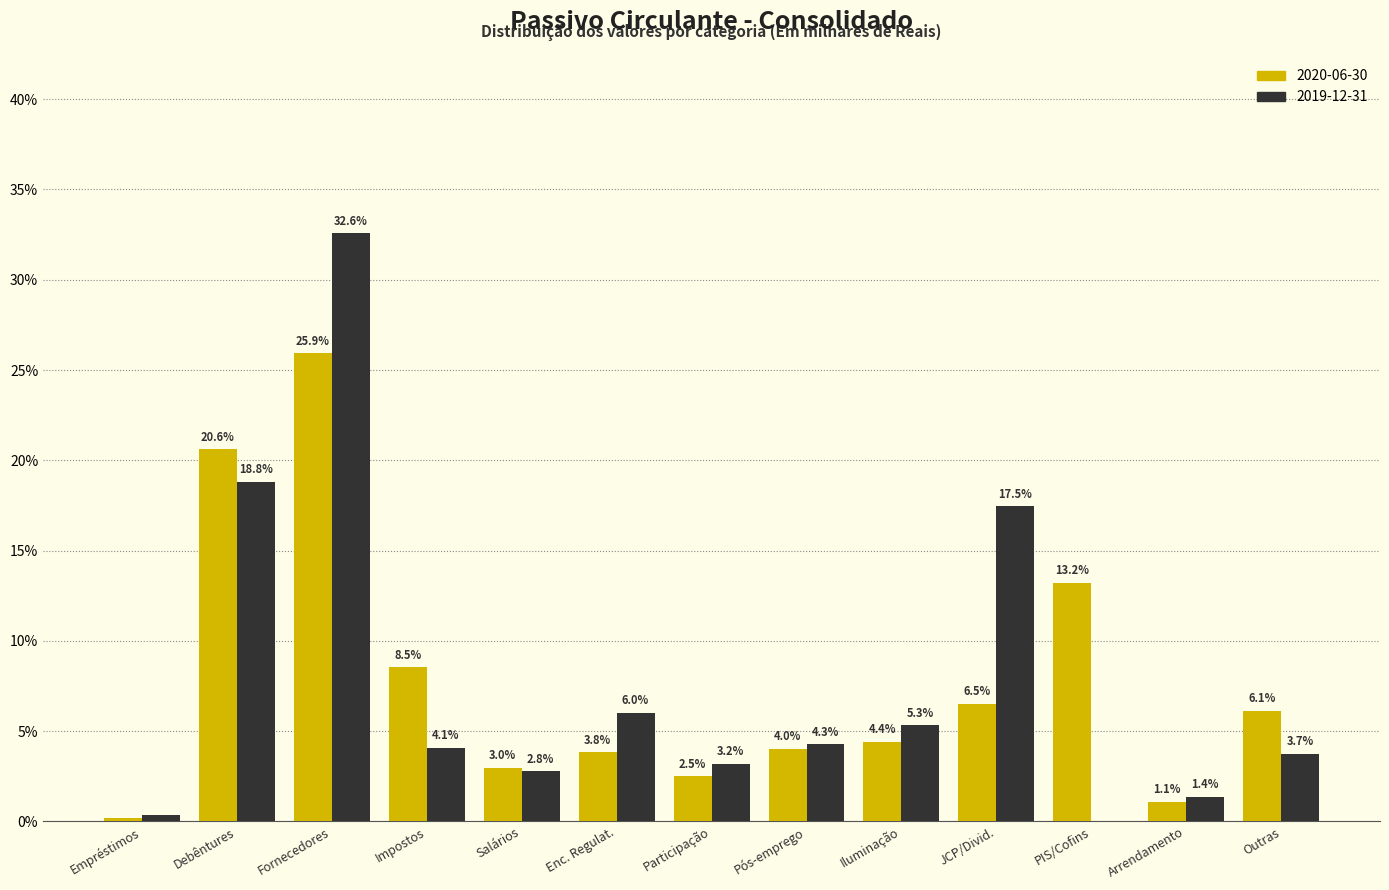

Between JCP/Divid. and PIS/Cofins, which series saw the biggest shift?

2019-12-31